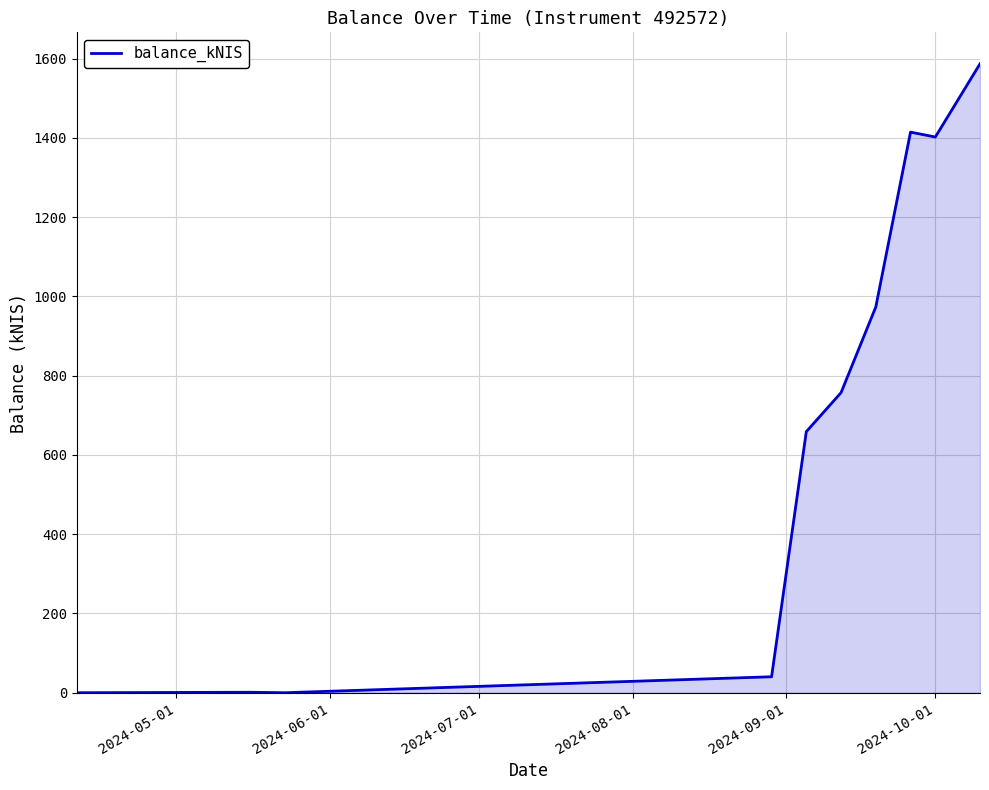

What is the difference between the maximum and minimum values?

1587.2